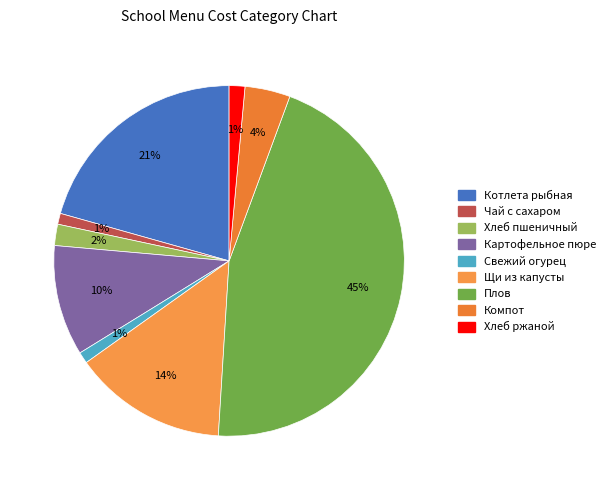

To the nearest percent, what is the average slice percentage?

11%